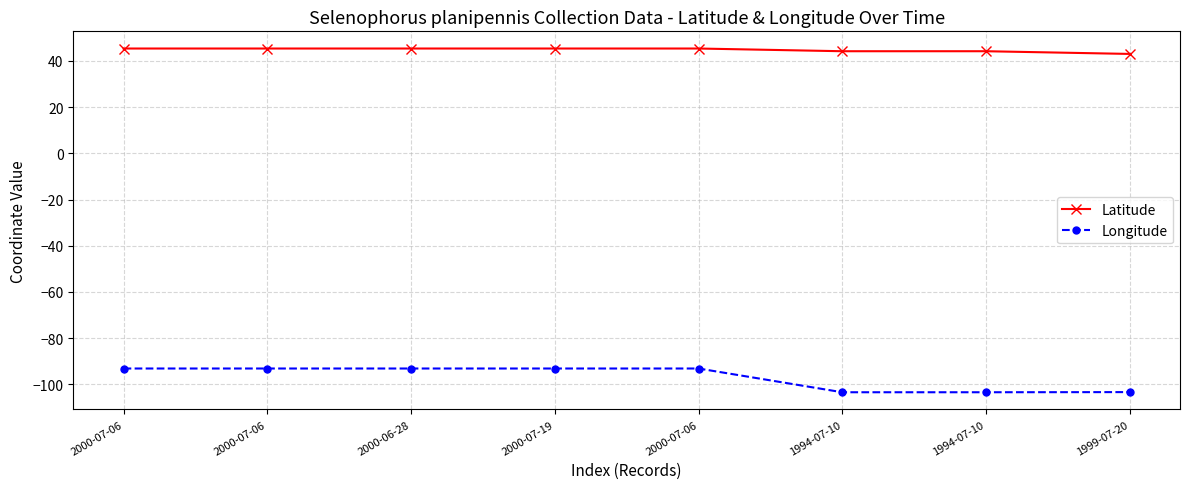

Reading right to left, list all the values displayed in this chart.

Latitude: 43.1	44.2	44.2	45.4	45.4	45.4	45.4	45.4
Longitude: -103.4	-103.5	-103.5	-93.2	-93.2	-93.2	-93.2	-93.2